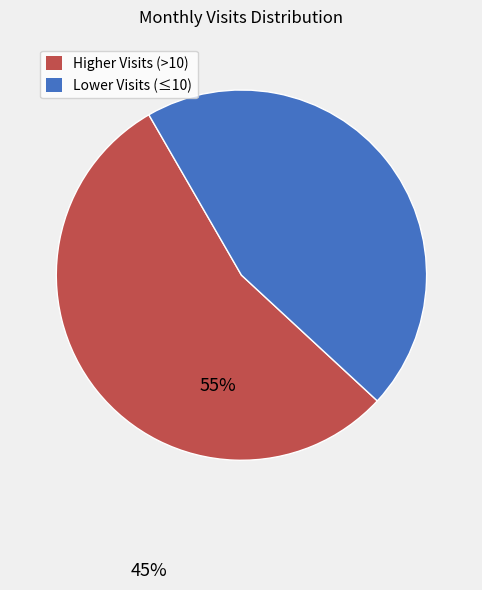

Does any single category account for the majority?

Yes